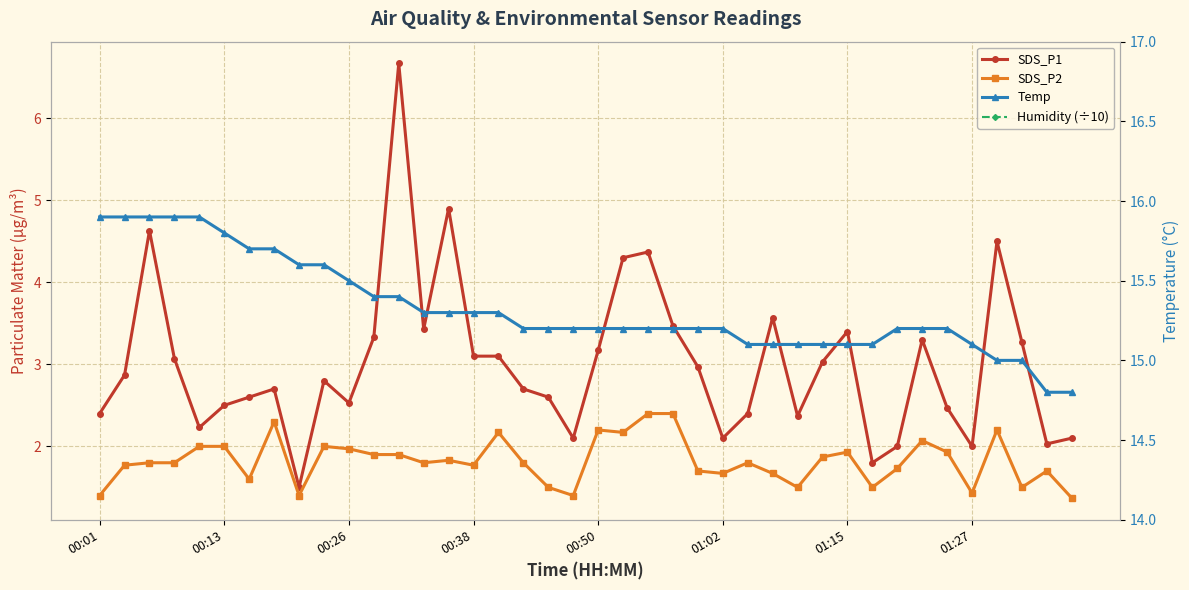

The Temp series shows 15.3 at 13. True or false?

True